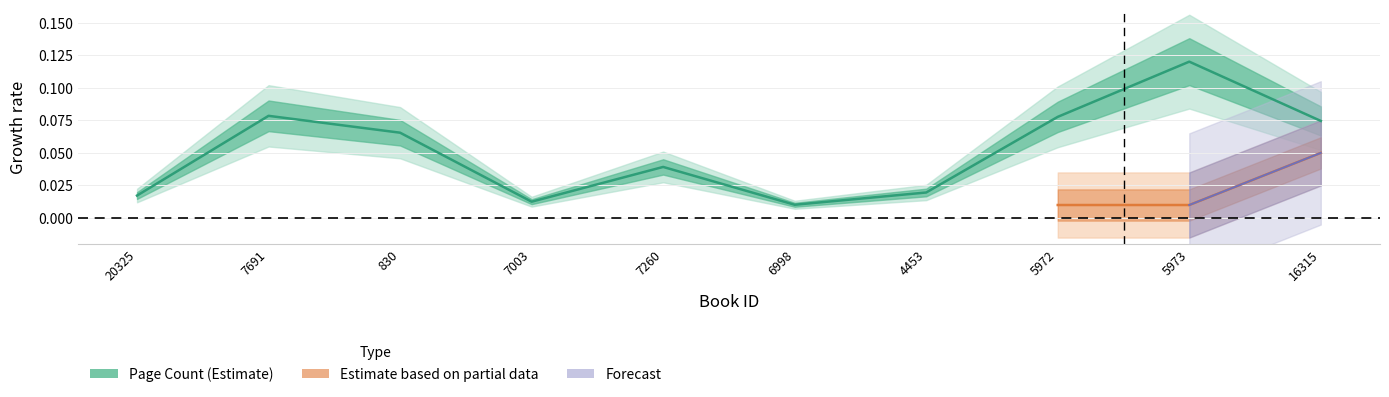

True or false: there are more than 0 points higher than both neighbors.

True